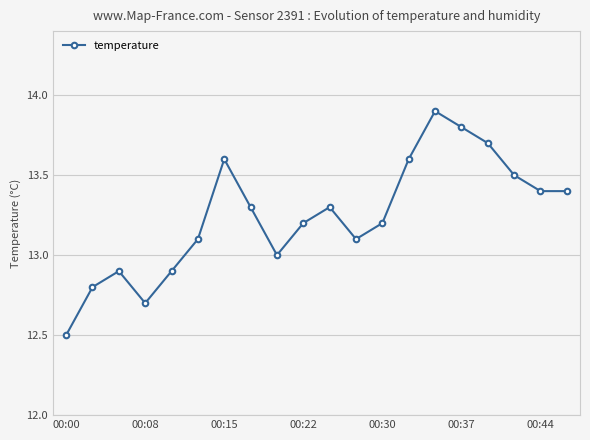

True or false: there are more than 0 points higher than both neighbors.

True